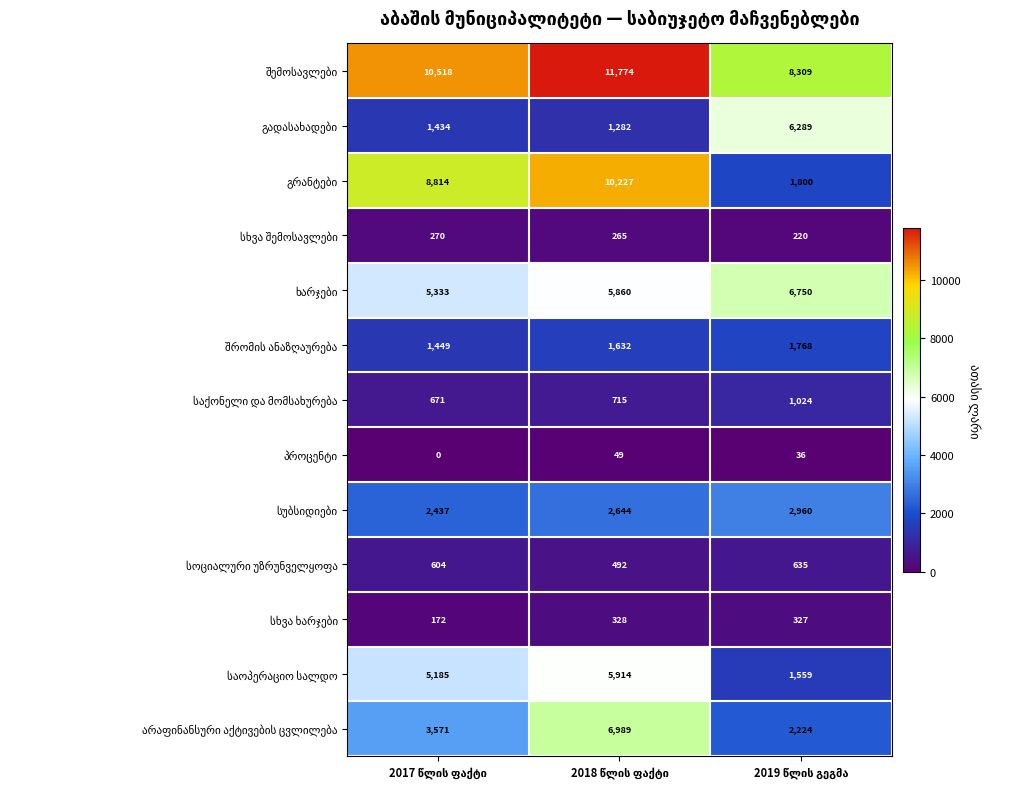

What is the greatest value displayed?

11774